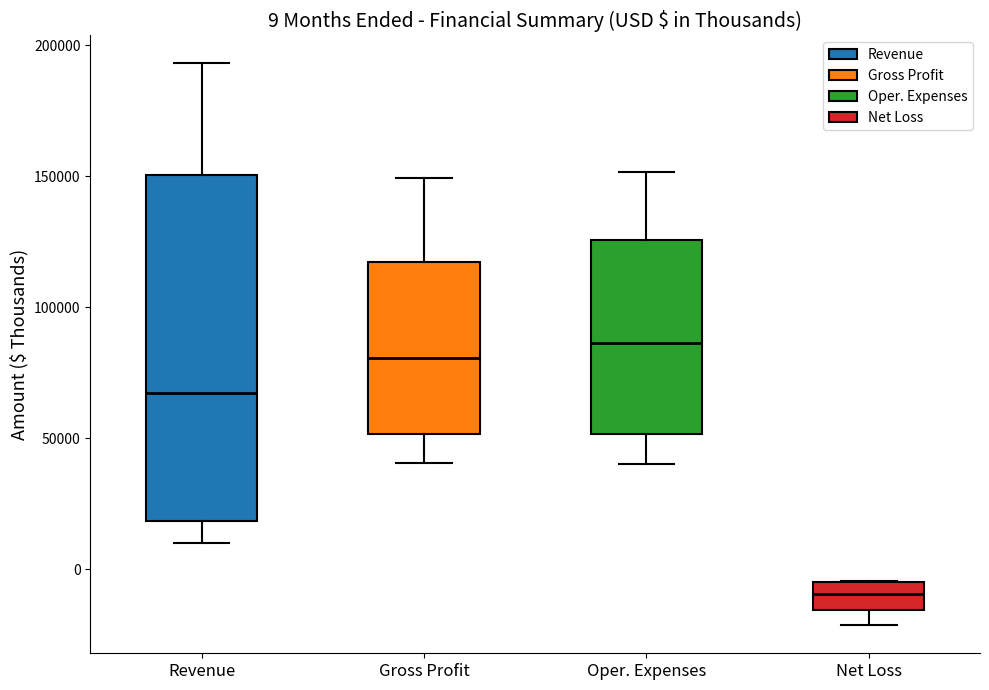

Which box's median line is the lowest?

Net Loss